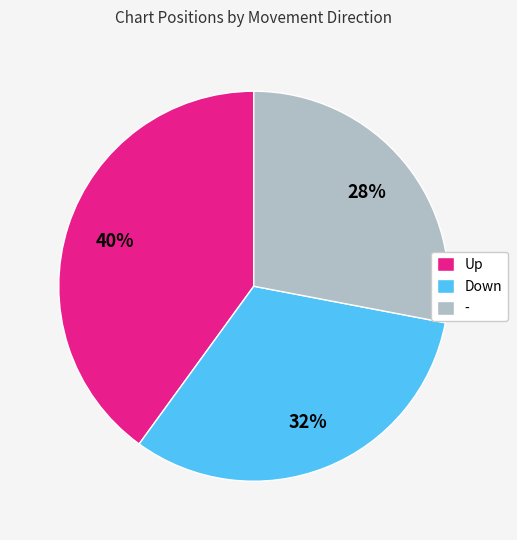

Is it true that - is 35% of the pie?

False